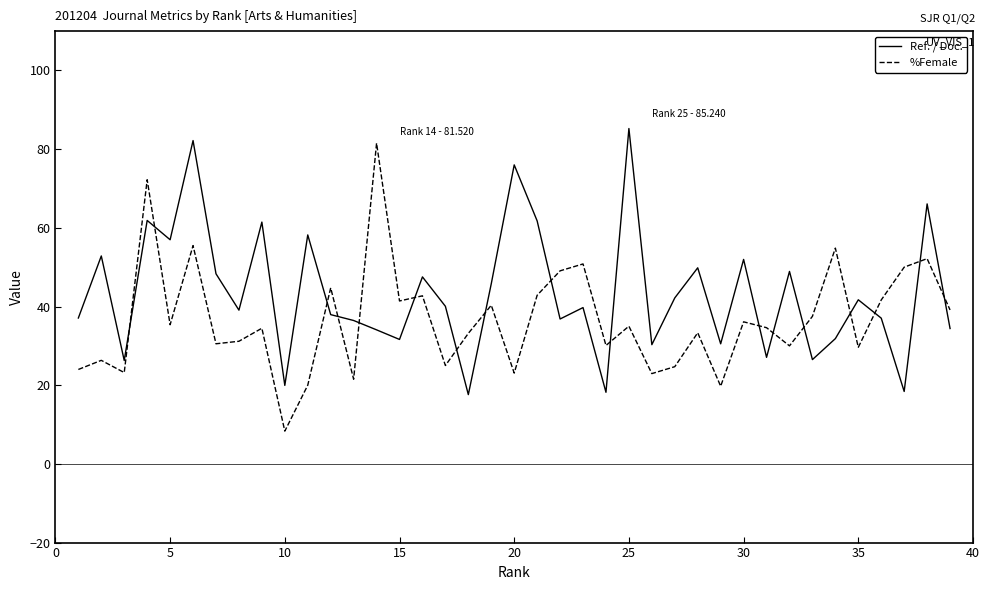

Which series ends up on top after the final intersection of %Female and Ref. / Doc.?

%Female